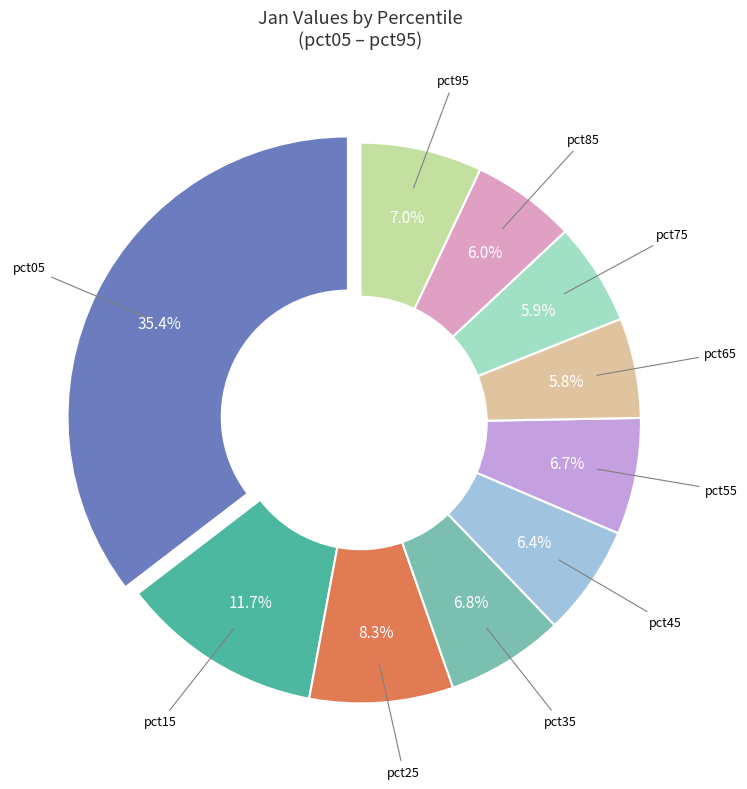

How many slices are in this pie chart?

10